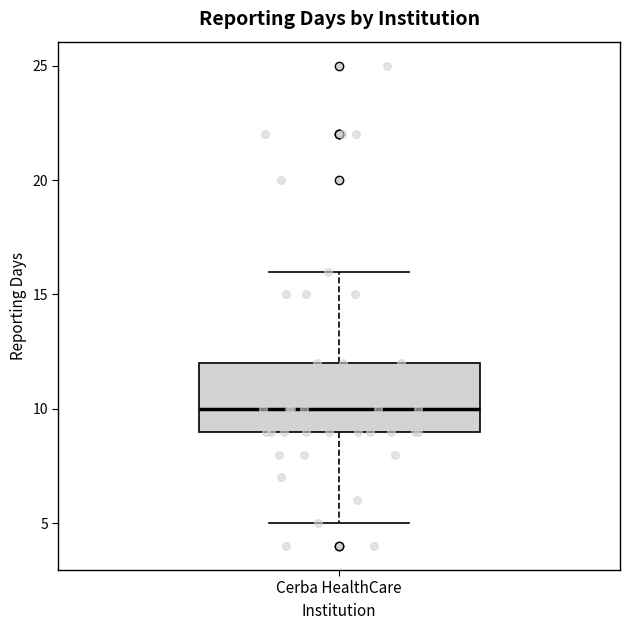

Where does the lower whisker of the box for Cerba HealthCare end on the y-axis? The values are not printed on the chart, so give them approximately, as read against the axis.

5